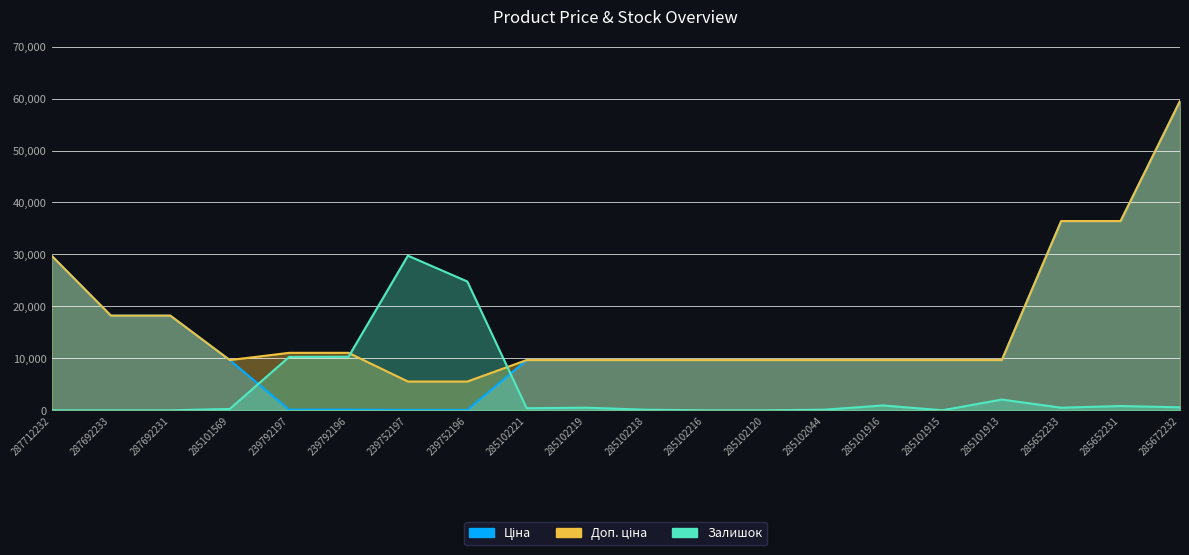

What is the difference between the maximum and minimum values in the Доп. ціна series?

53995.0